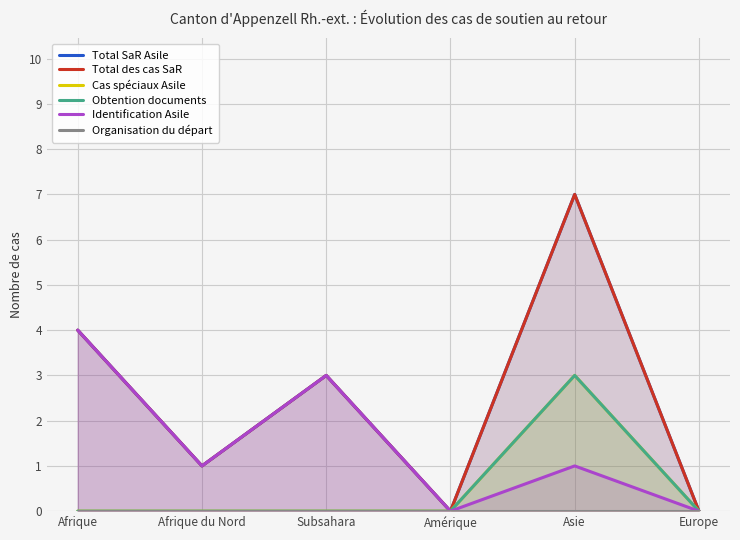

How many lines are shown in the chart?

6